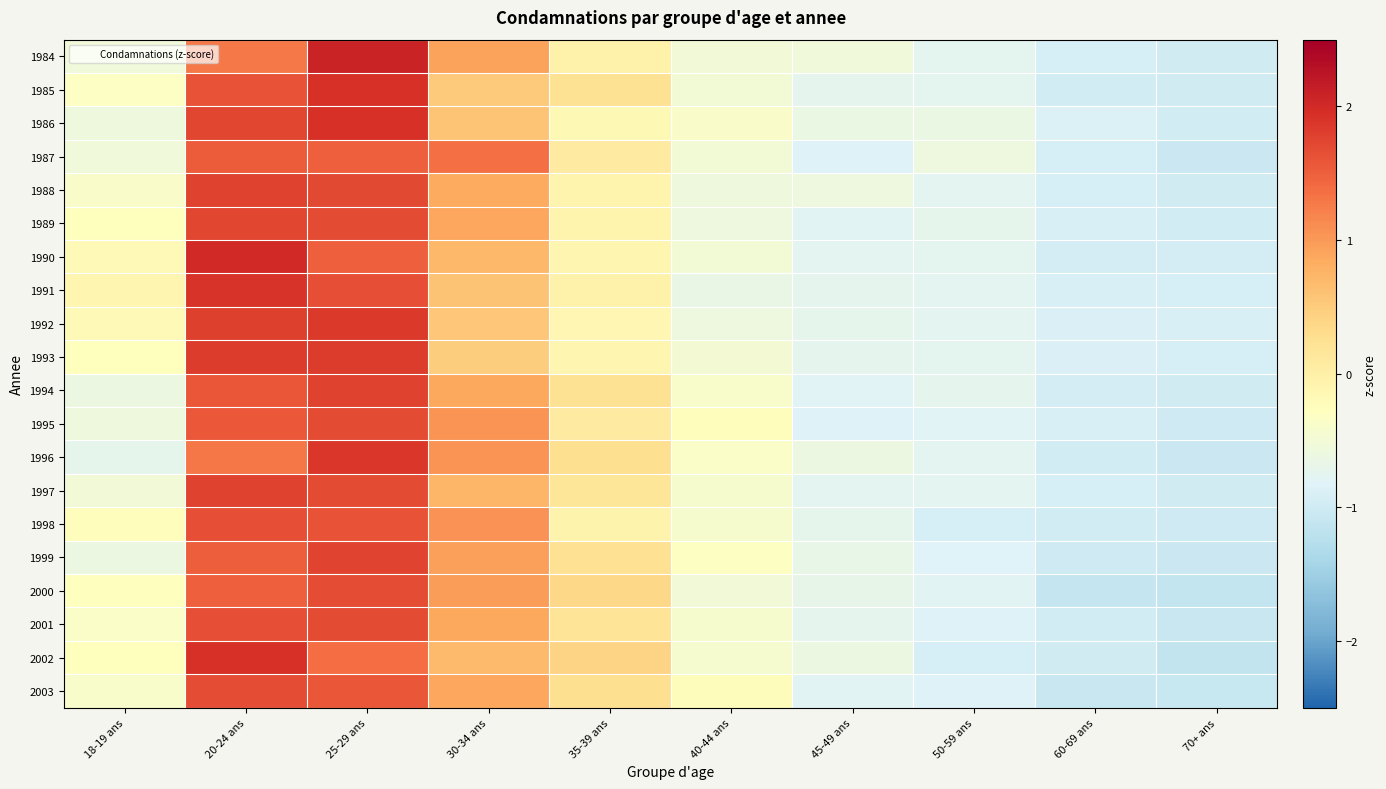

At 25-29 ans, list the series in order from smallest to largest.

2002, 1987, 1990, 2003, 1998, 1991, 2000, 1997, 2001, 1989, 1995, 1988, 1999, 1994, 1993, 1992, 1996, 1985, 1986, 1984